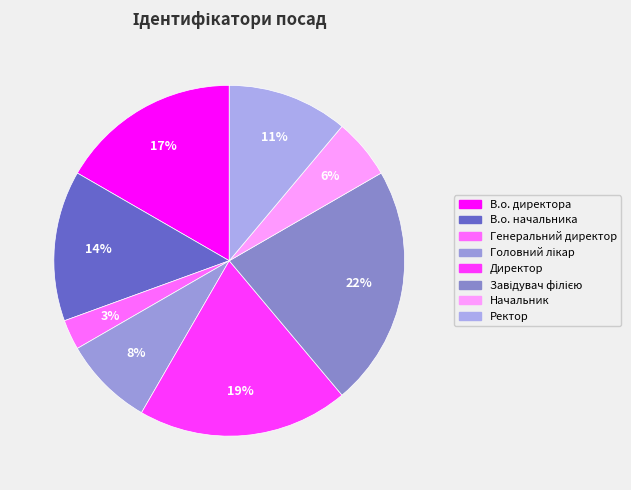

Rank the categories by value from lowest to highest.

Генеральний директор, Начальник, Головний лікар, Ректор, В.о. начальника, В.о. директора, Директор, Завідувач філією